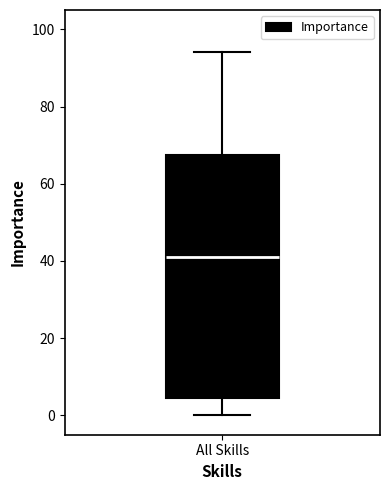

Where does the lower whisker of the box for All Skills end on the y-axis? The values are not printed on the chart, so give them approximately, as read against the axis.

0